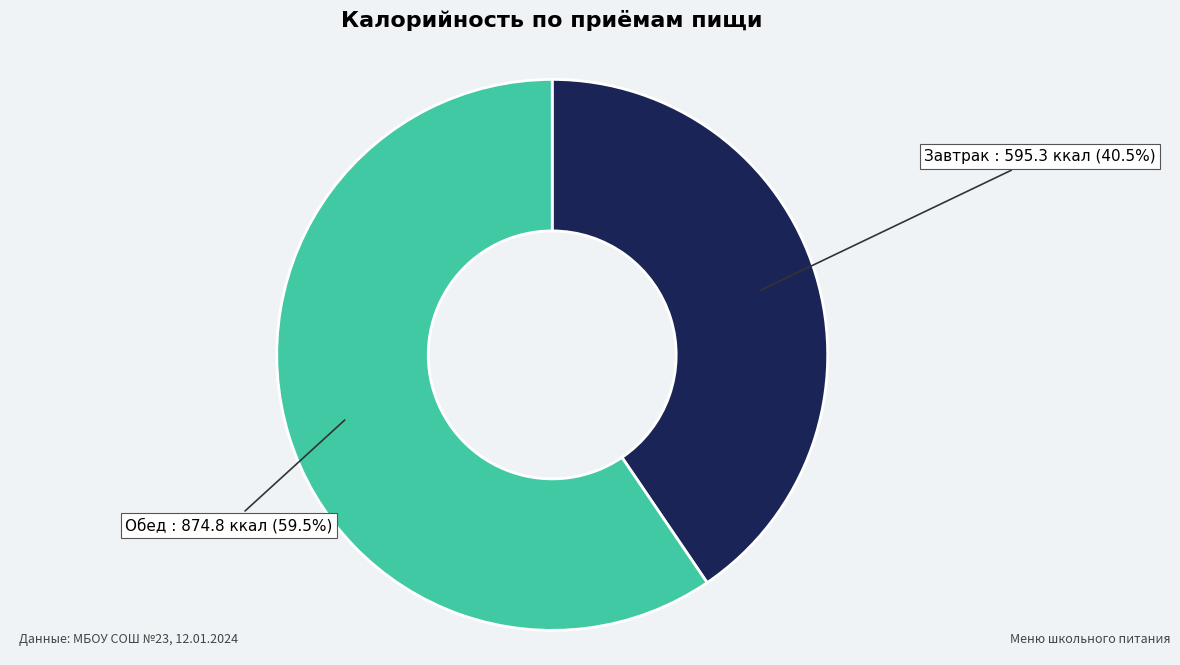

Is there any slice that represents more than half of the pie?

Yes